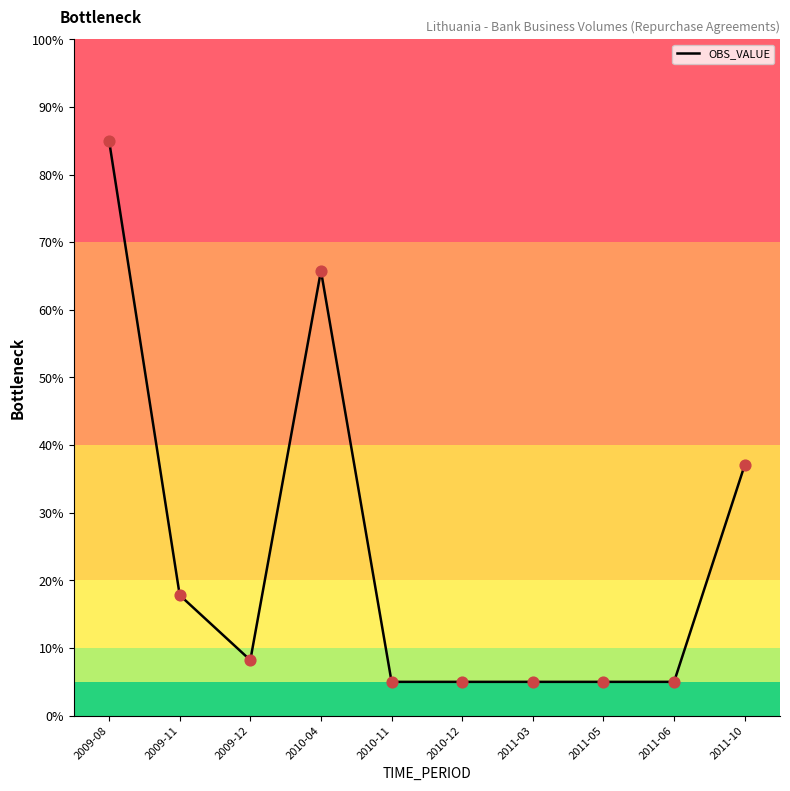

Between 2009-08 and 2011-03, which is larger?

2009-08